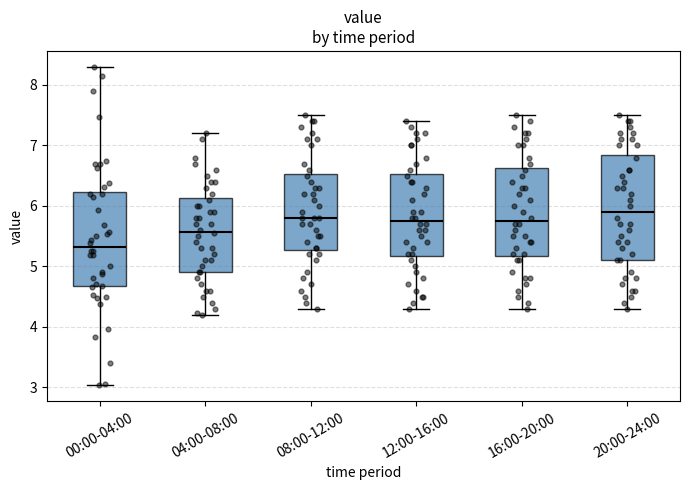

Reading left to right, read every box against the y-axis: the position of its median line, the range the box covers, and the ends of its whiskers. The values are not printed on the chart, so give them approximately, as read against the axis.

00:00-04:00: median 5.3, box 4.7 to 6.2, whiskers 3.0 to 8.3
04:00-08:00: median 5.6, box 4.9 to 6.1, whiskers 4.2 to 7.2
08:00-12:00: median 5.8, box 5.3 to 6.5, whiskers 4.3 to 7.5
12:00-16:00: median 5.8, box 5.2 to 6.5, whiskers 4.3 to 7.4
16:00-20:00: median 5.8, box 5.2 to 6.6, whiskers 4.3 to 7.5
20:00-24:00: median 5.9, box 5.1 to 6.9, whiskers 4.3 to 7.5